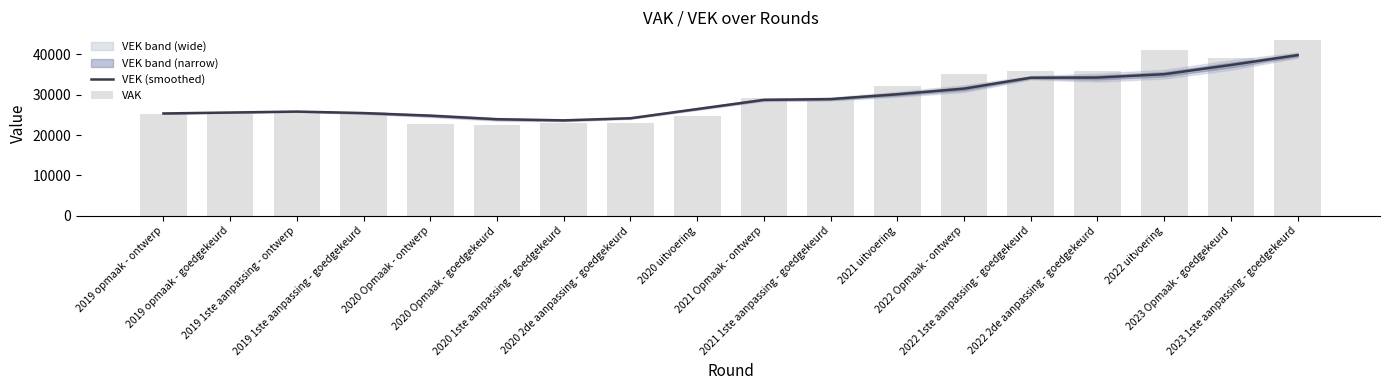

At 2022 1ste aanpassing - goedgekeurd, list the series in order from smallest to largest.

VEK (smoothed), VAK